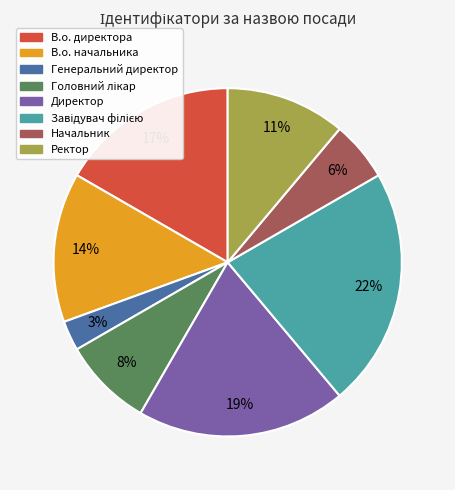

True or false: В.о. директора accounts for 17% of the total.

True